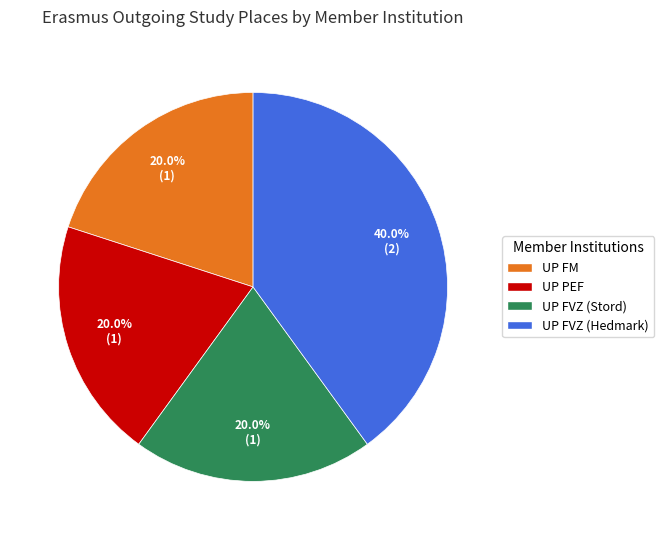

To the nearest percent, what is the average slice percentage?

25%